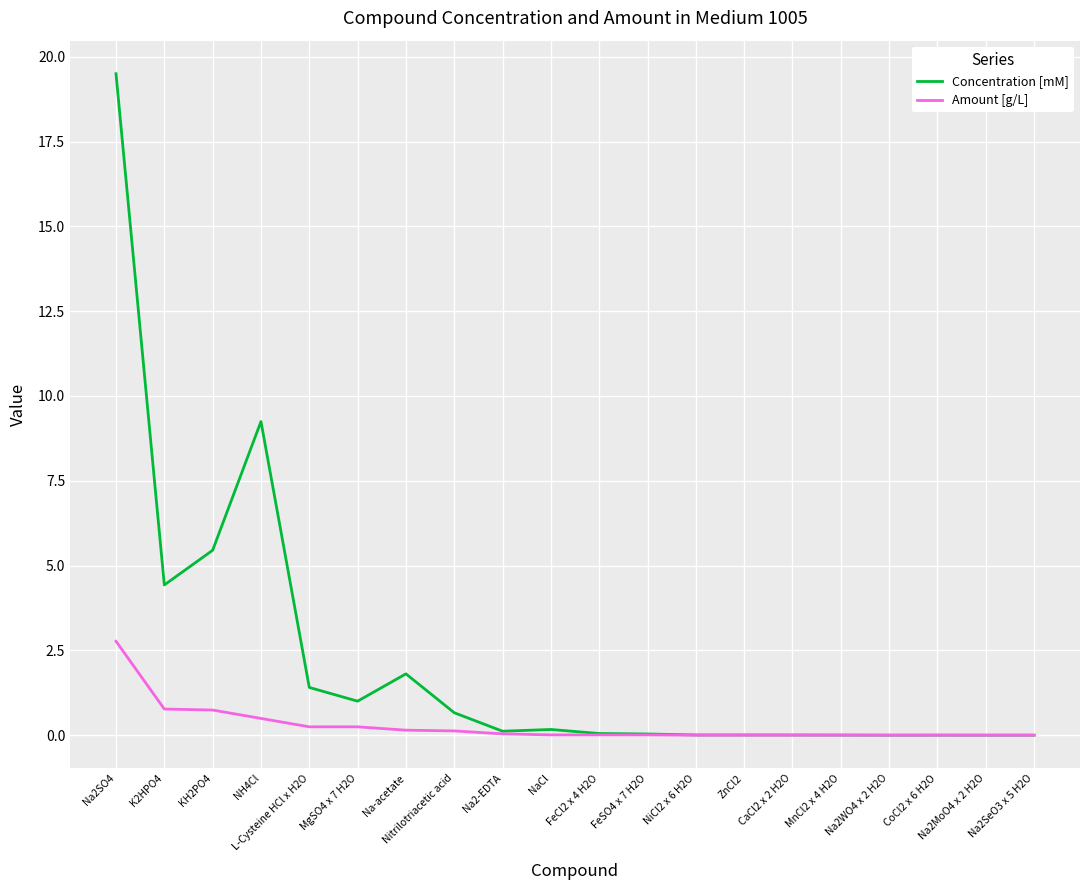

At which category is the sum across all series the highest?

Na2SO4